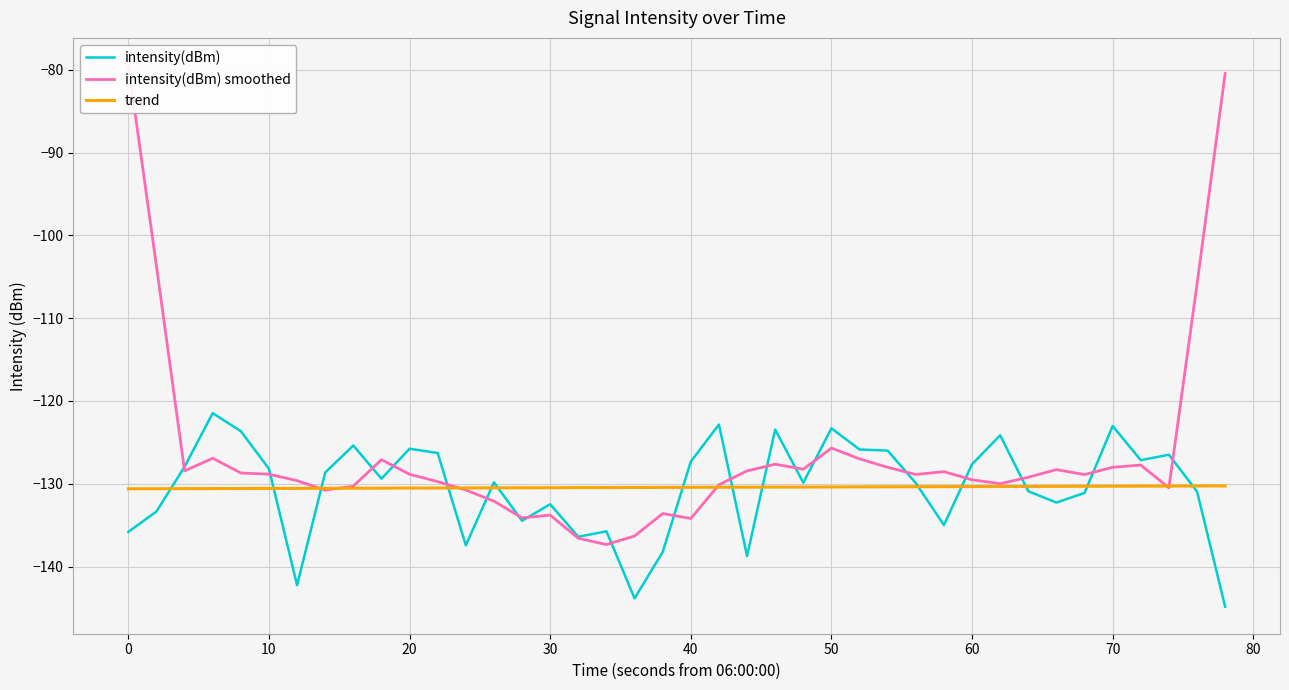

What is the difference between the maximum and second lowest values in the intensity(dBm) smoothed series?

57.2